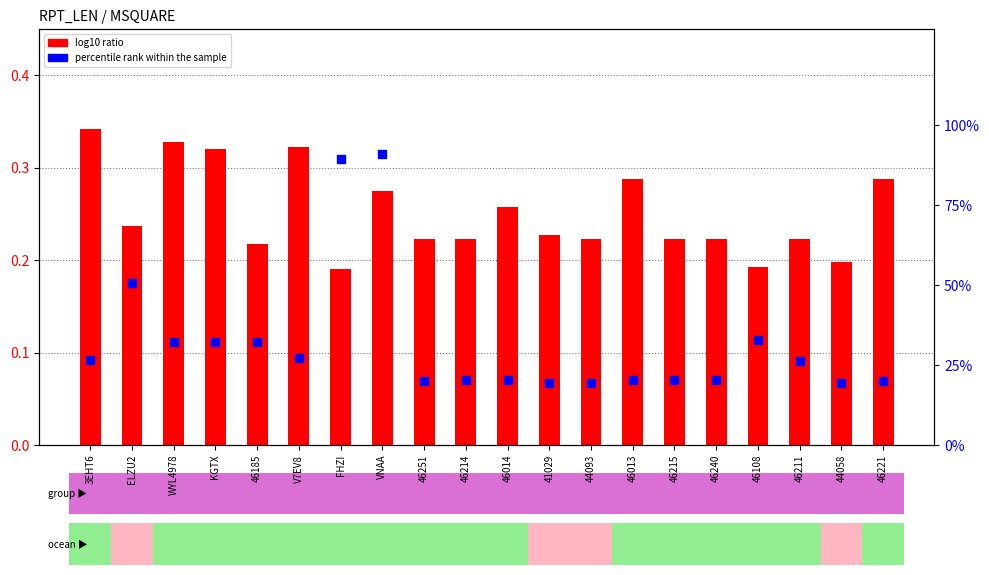

Which series contains the lowest Y value?

log10 ratio